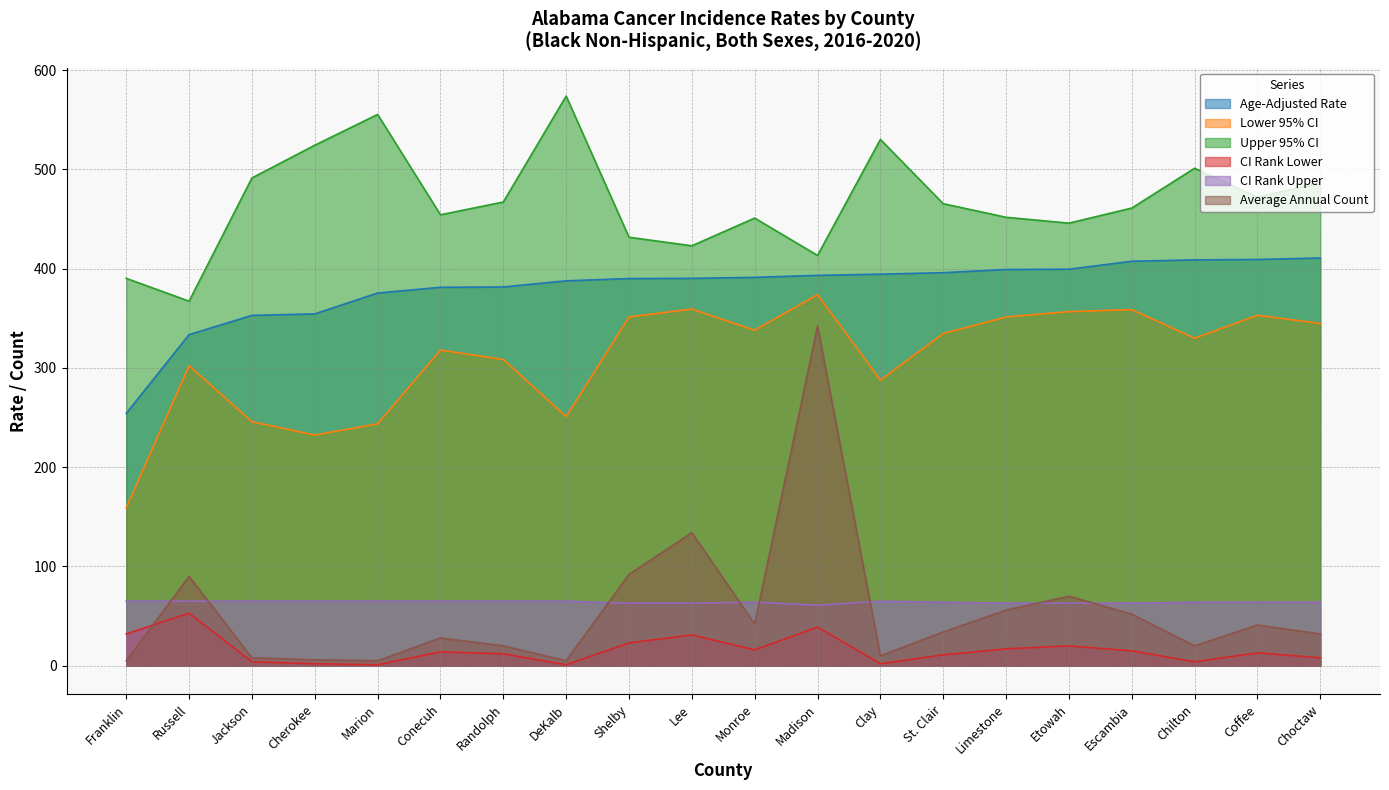

At which category does CI Rank Lower reach its first local peak?

Russell